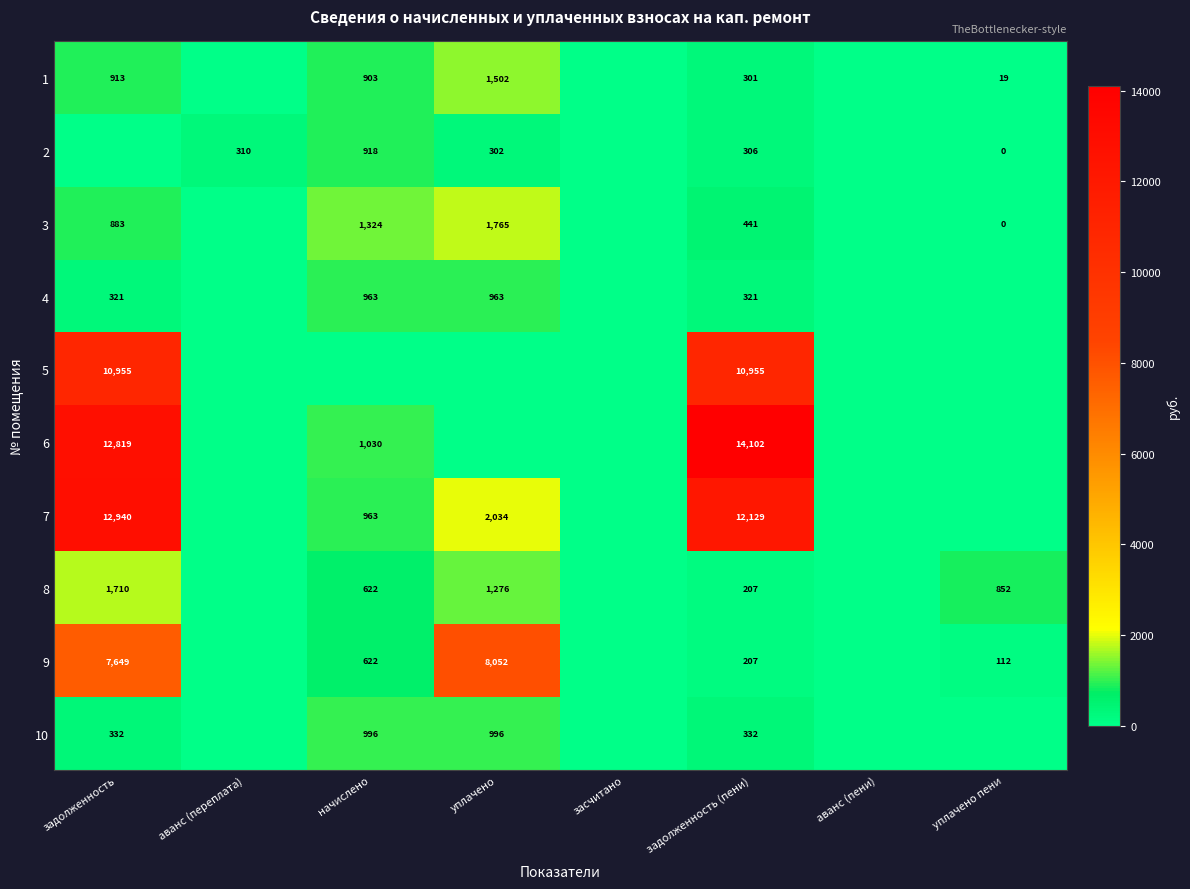

At how many categories does at least one series exceed 10132?

2